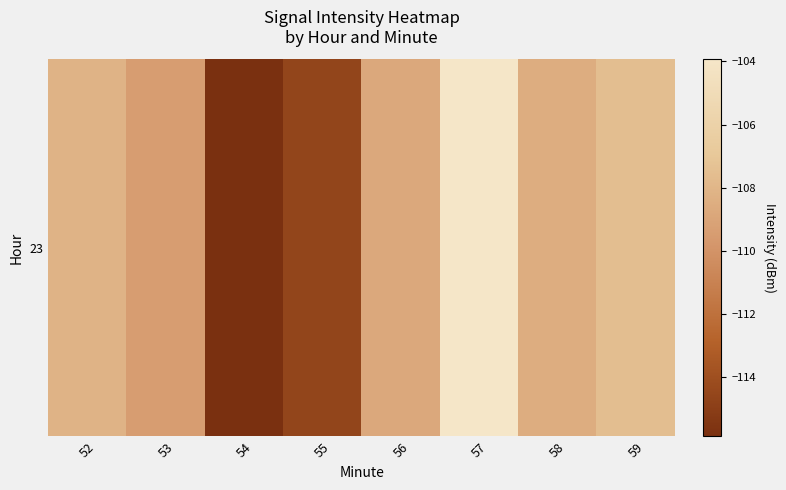

Reading right to left, what are all the values shown in this chart?

59=-107.5	58=-108.5	57=-103.9	56=-108.8	55=-114.6	54=-115.9	53=-109.4	52=-108.2